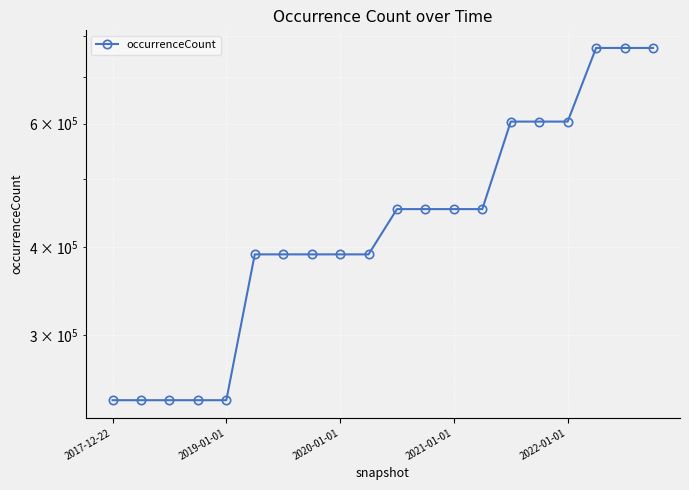

What is the value of the 10th point from the left?

390653